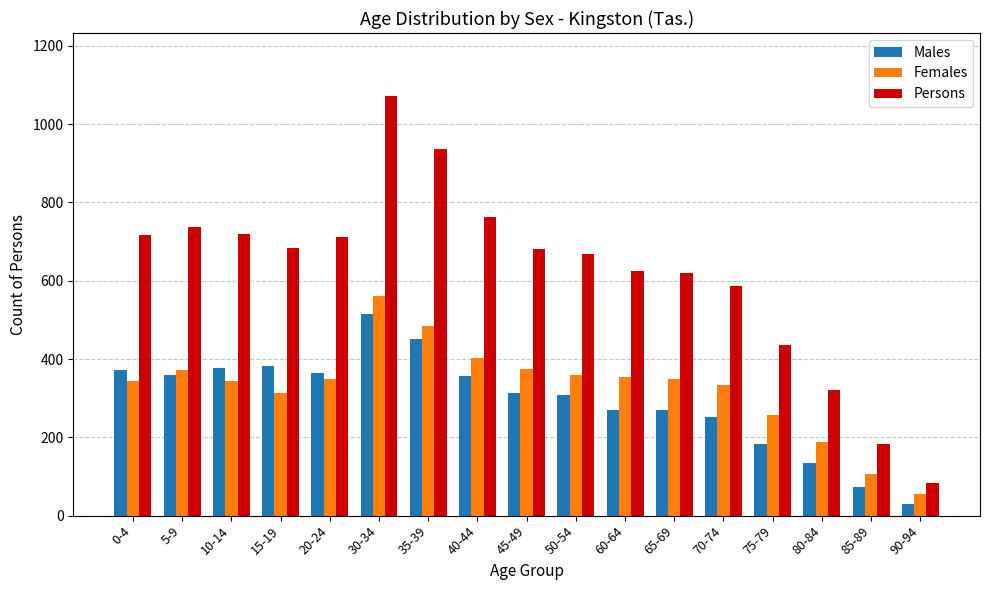

What value does the Persons series have at 0-4, to the nearest 100?

700